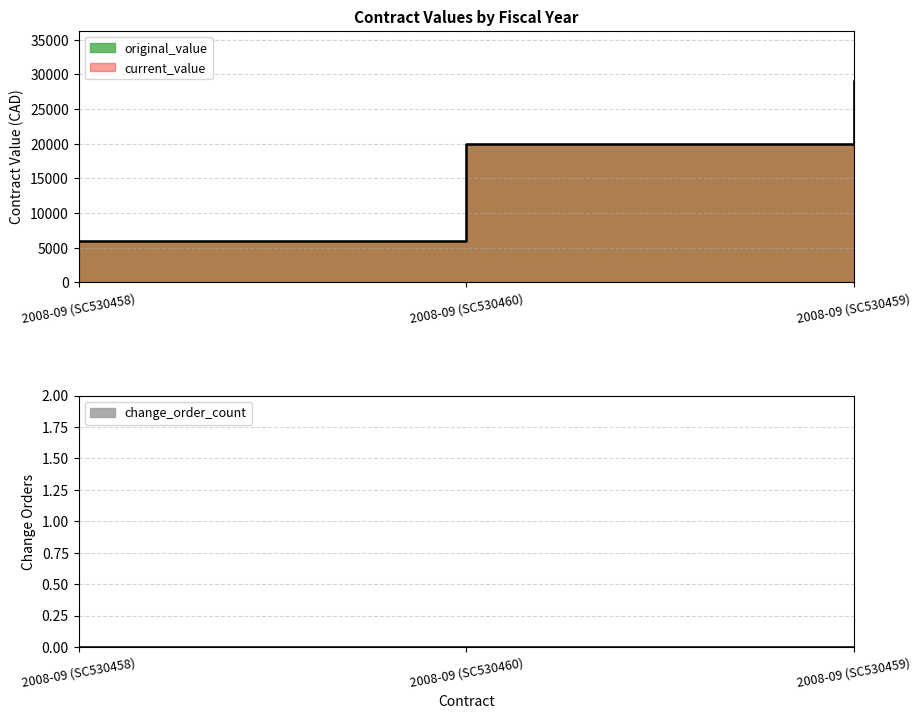

At which category is the sum across all series the highest?

2008-09 (SC530459)